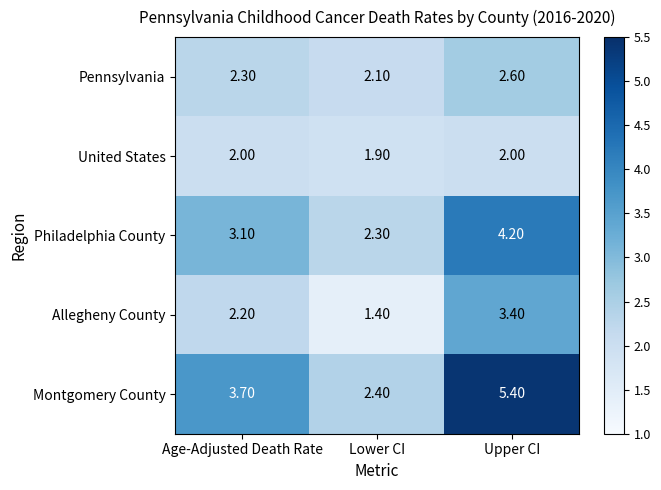

What is the sum of all Philadelphia County values?

9.6